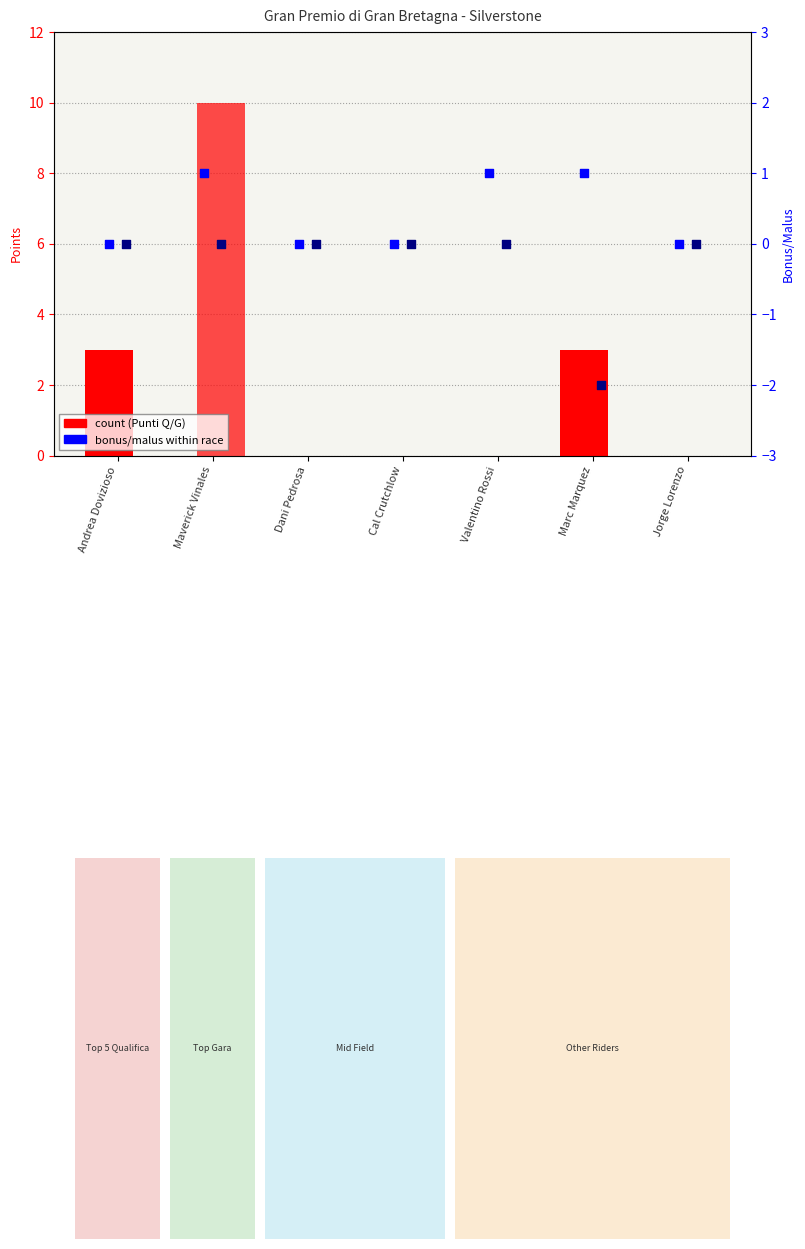

At which category is the sum across all series the highest?

Maverick Vinales